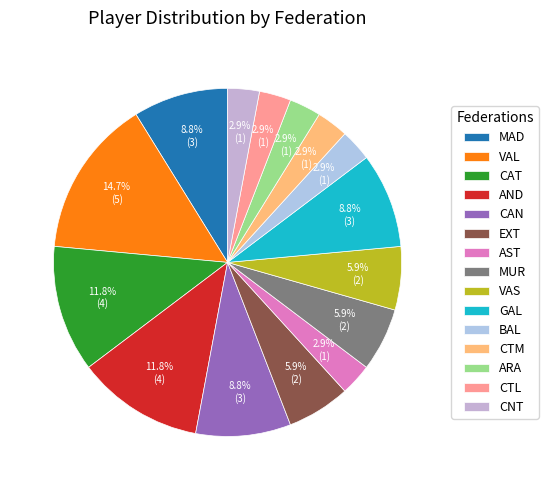

How much of the chart is everything except AND?

88.2%